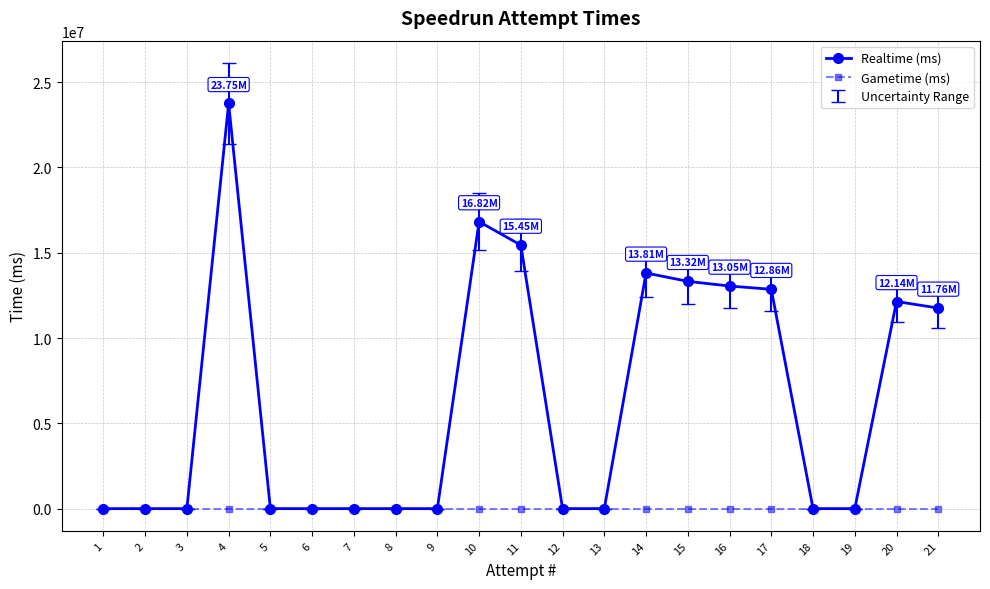

Which series changed the most between 10 and 19?

Realtime (ms)